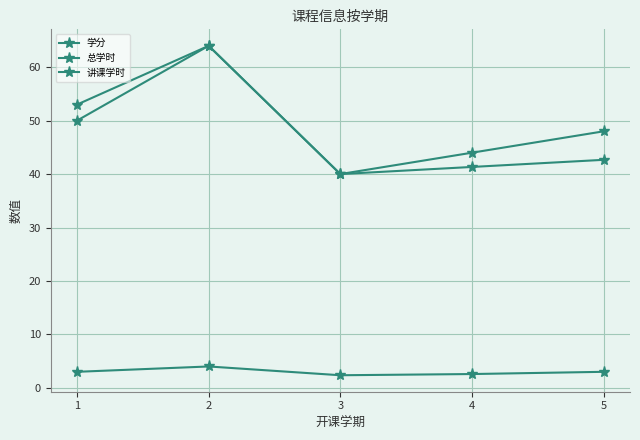

In 总学时, how many points are higher than both neighbors (excluding endpoints)?

1